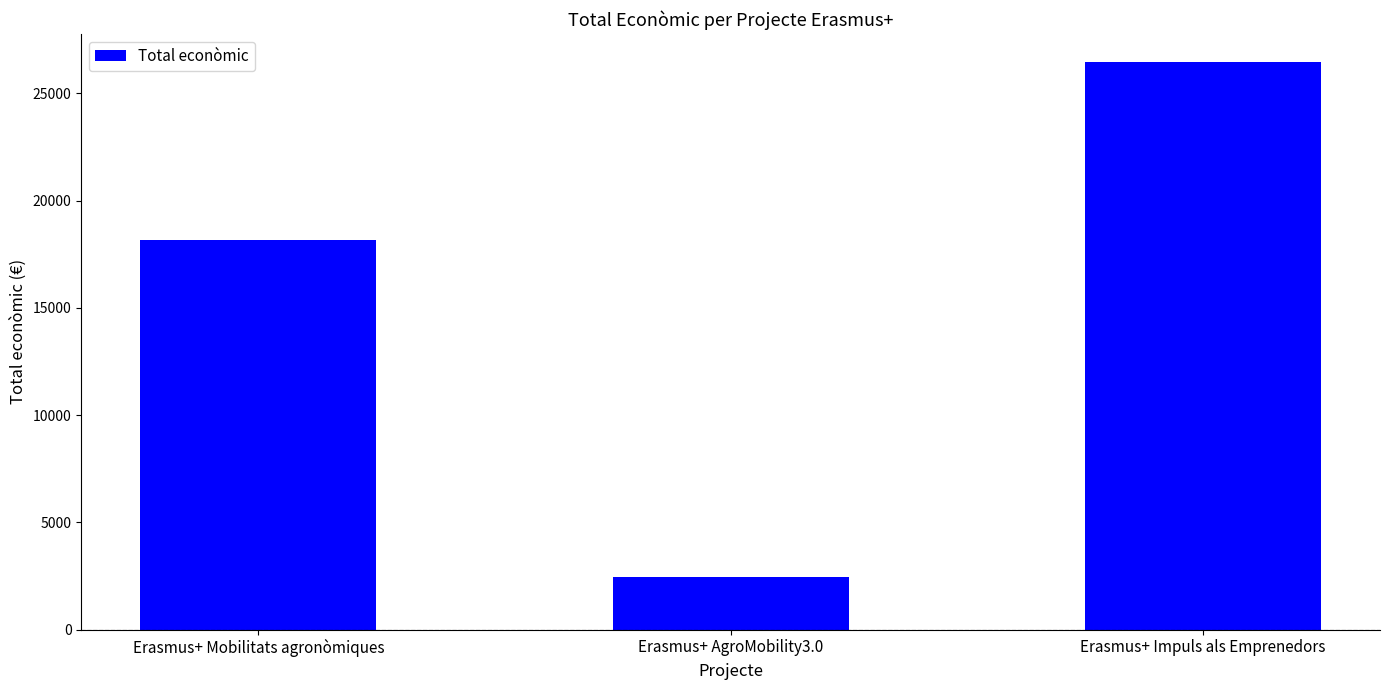

What position from the right is Erasmus+ AgroMobility3.0?

2